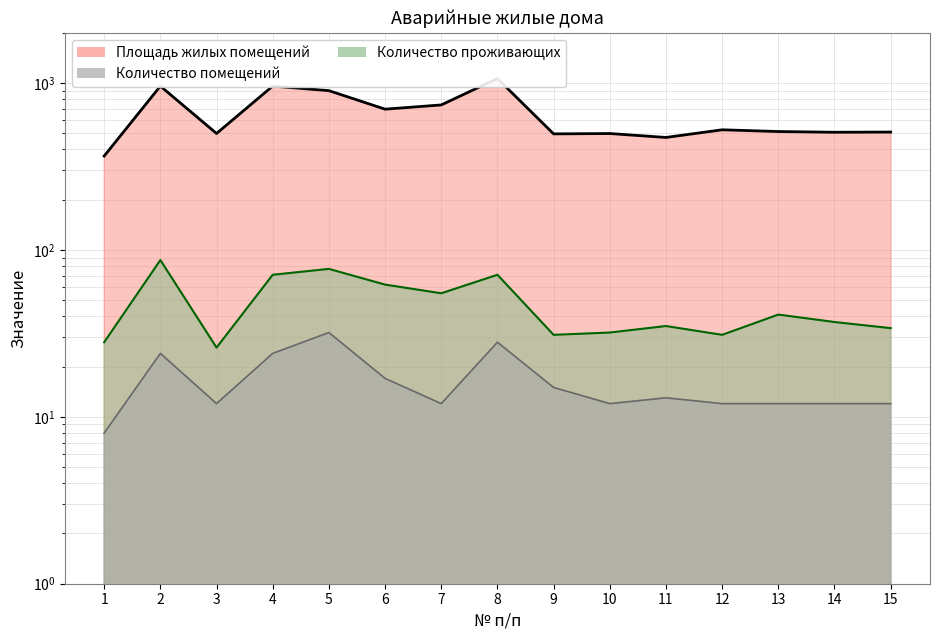

True or false: Площадь жилых помещений and Количество помещений intersect in this chart.

False